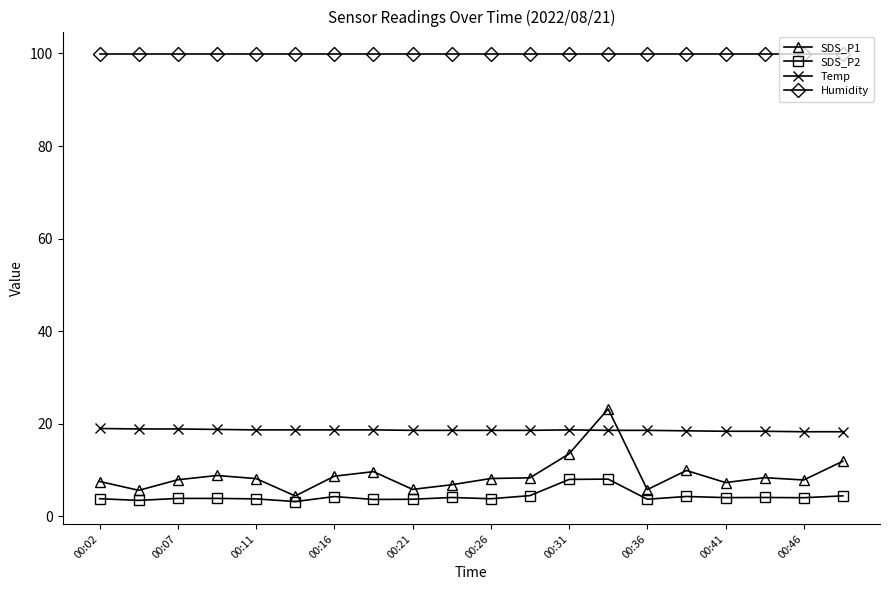

How many lines are shown in the chart?

4